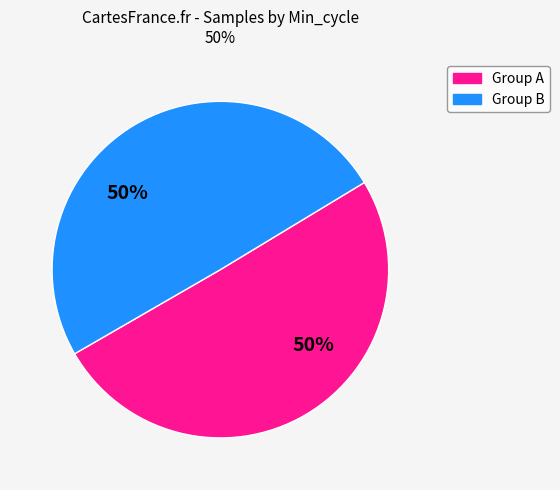

To the nearest percent, what is the average slice percentage?

50%